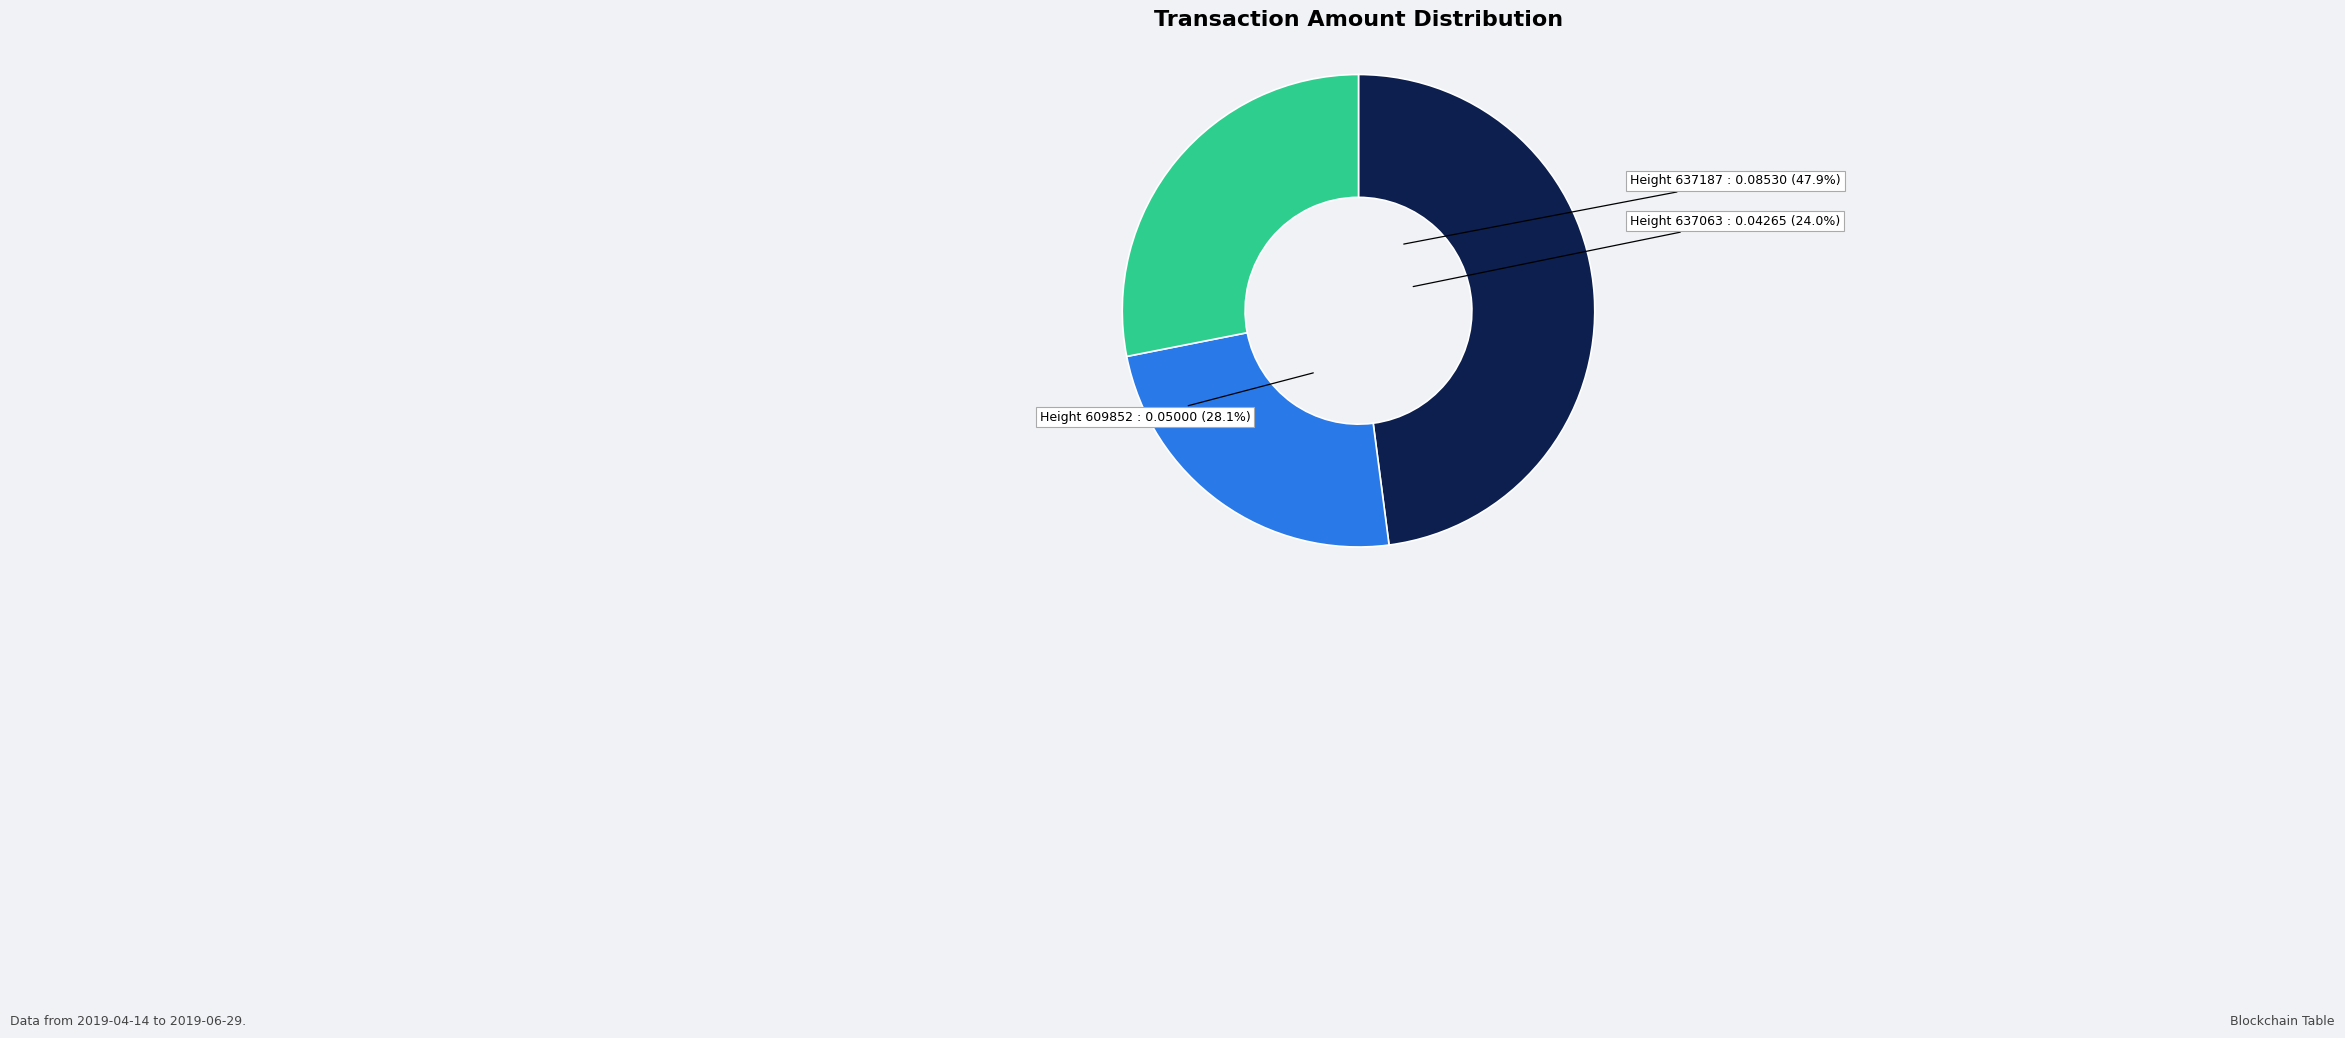

What is the smallest slice in the pie chart?

637063